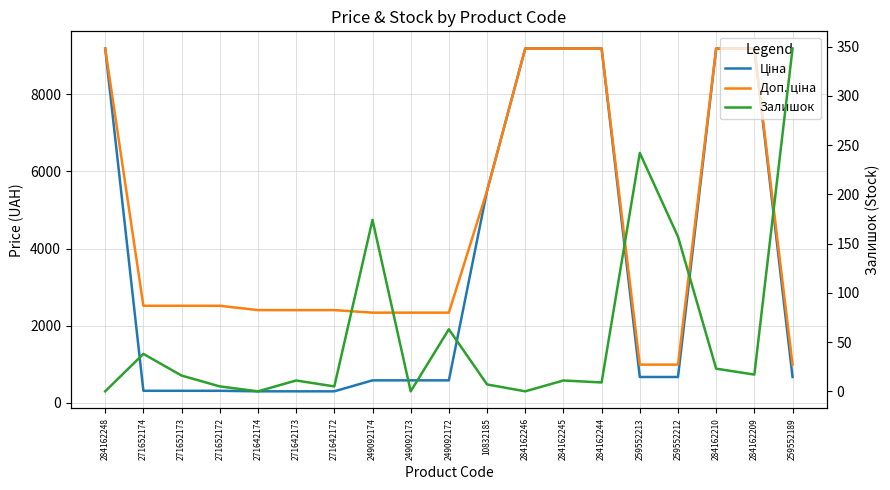

Which category has the highest value across all series?

284162248